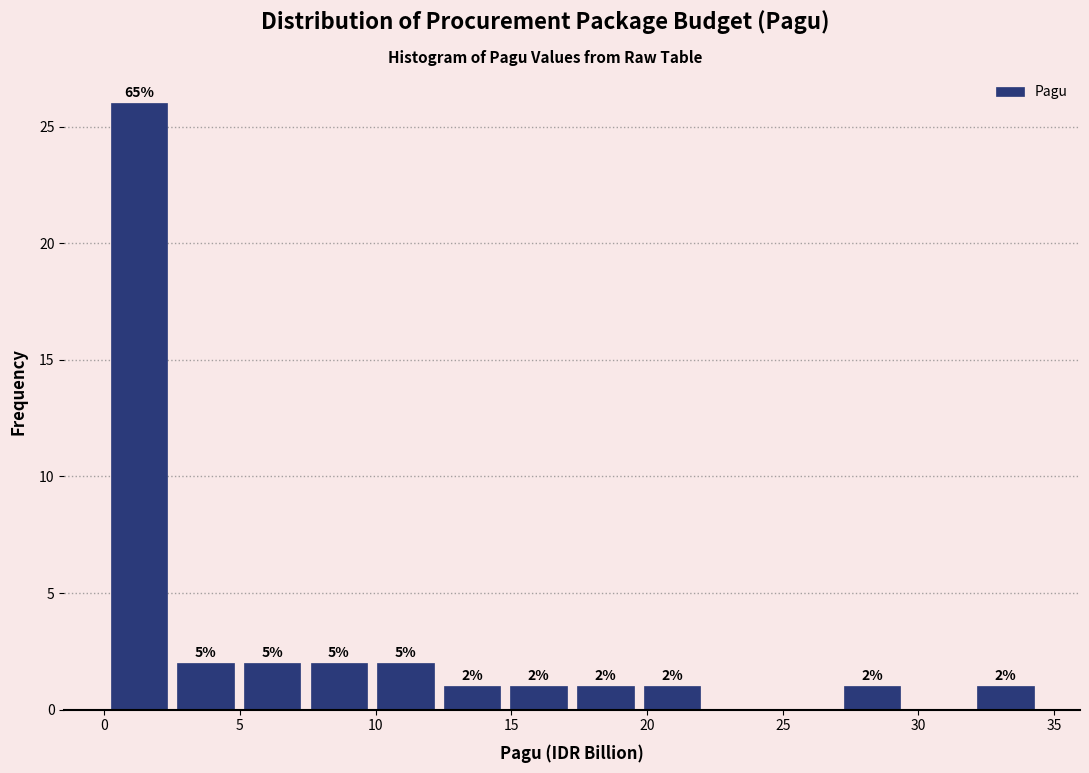

Which range on the x-axis has the tallest bar?

0.0 to 2.5